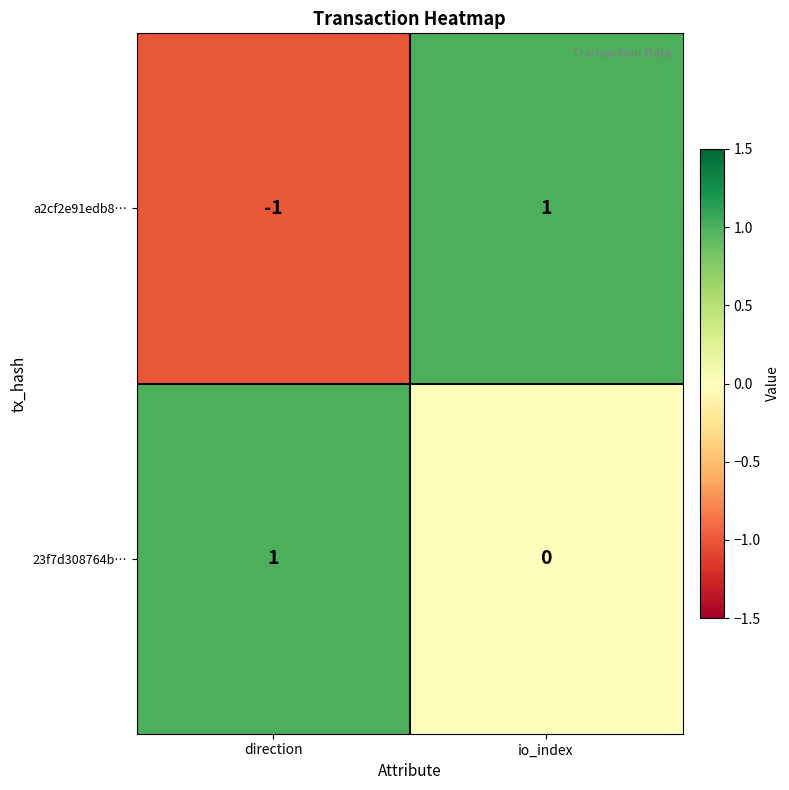

How many series are shown in this chart?

2